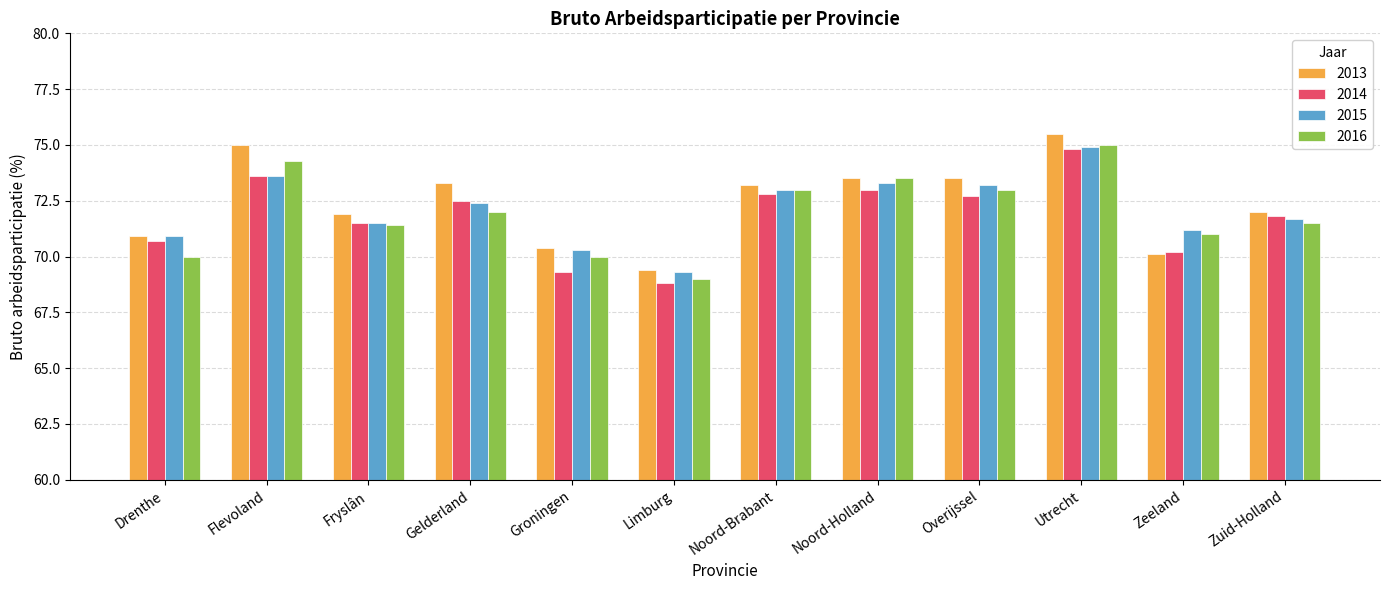

Reading left to right, extract all data points from this chart.

2013: Drenthe=70.9	Flevoland=75.0	Fryslân=71.9	Gelderland=73.3	Groningen=70.4	Limburg=69.4	Noord-Brabant=73.2	Noord-Holland=73.5	Overijssel=73.5	Utrecht=75.5	Zeeland=70.1	Zuid-Holland=72.0
2014: Drenthe=70.7	Flevoland=73.6	Fryslân=71.5	Gelderland=72.5	Groningen=69.3	Limburg=68.8	Noord-Brabant=72.8	Noord-Holland=73.0	Overijssel=72.7	Utrecht=74.8	Zeeland=70.2	Zuid-Holland=71.8
2015: Drenthe=70.9	Flevoland=73.6	Fryslân=71.5	Gelderland=72.4	Groningen=70.3	Limburg=69.3	Noord-Brabant=73.0	Noord-Holland=73.3	Overijssel=73.2	Utrecht=74.9	Zeeland=71.2	Zuid-Holland=71.7
2016: Drenthe=70.0	Flevoland=74.3	Fryslân=71.4	Gelderland=72.0	Groningen=70.0	Limburg=69.0	Noord-Brabant=73.0	Noord-Holland=73.5	Overijssel=73.0	Utrecht=75.0	Zeeland=71.0	Zuid-Holland=71.5